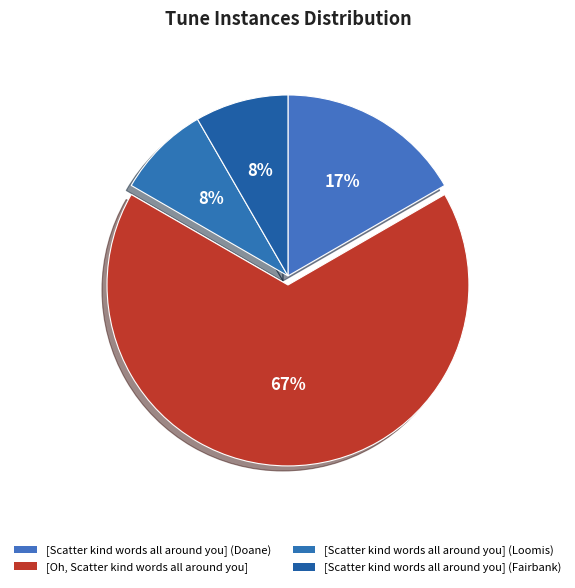

Do [Scatter kind words all around you] (Loomis) and [Scatter kind words all around you] (Fairbank) together represent more than half of the pie?

No